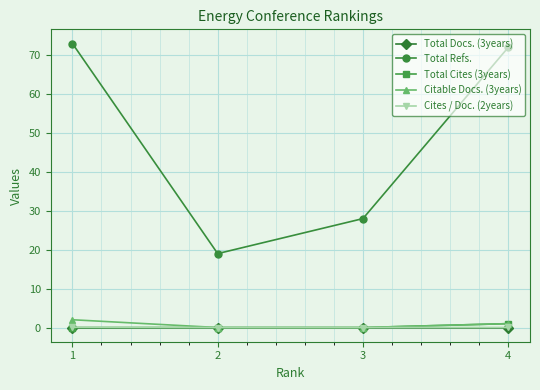

What is the sum of all Cites / Doc. (2years) values?

0.1